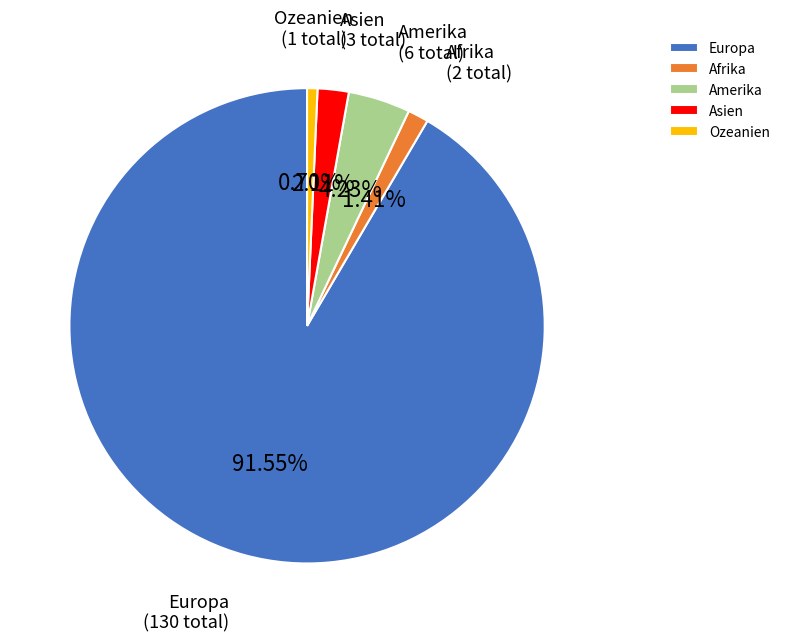

Is the sum of Afrika and Ozeanien greater than half?

No